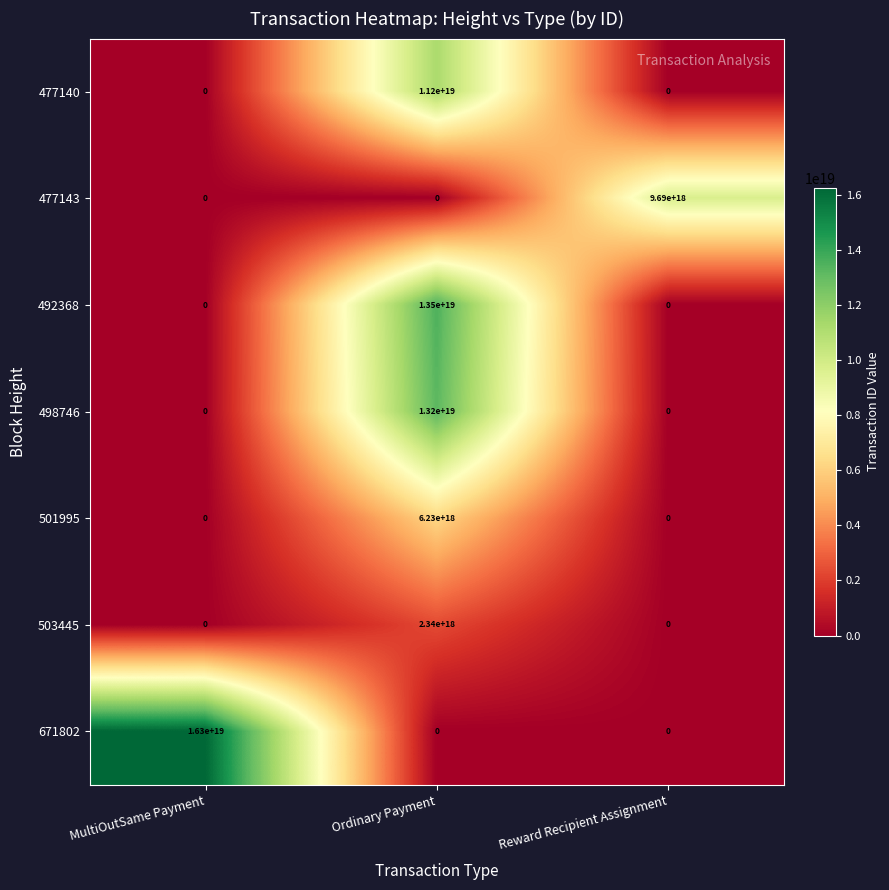

Is it true that 477140 equals 3039114887409973248 at Ordinary Payment?

False